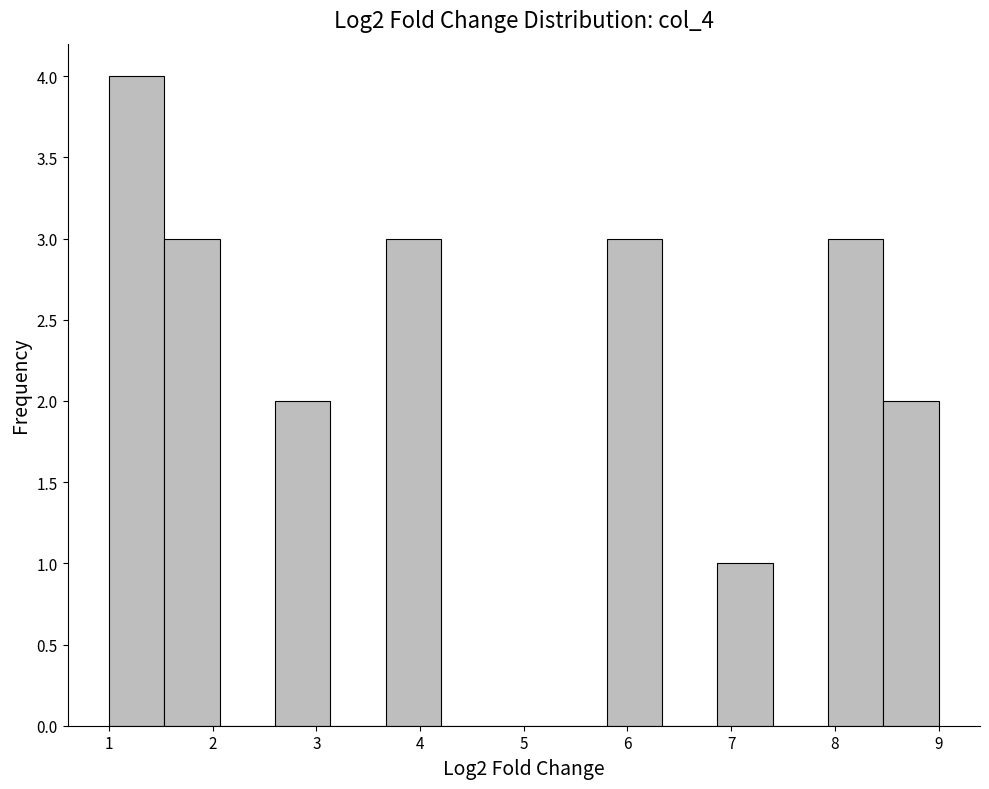

How tall is the bar that spans 7.9 to 8.5 on the x-axis? Neither the bar edges nor the heights are printed on the chart, so give them approximately, as read against the axes.

3